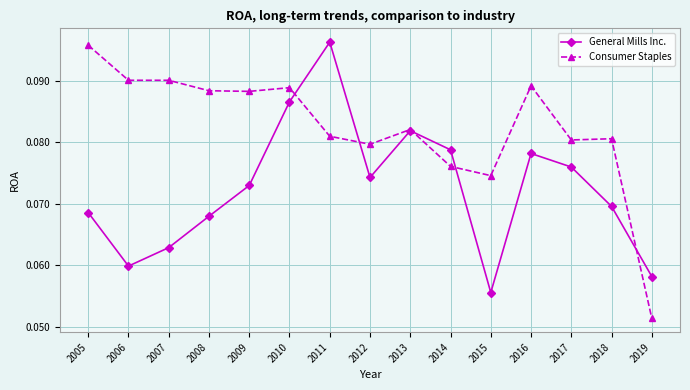

The value of General Mills Inc. at 2012 is 0.0. True or false?

False